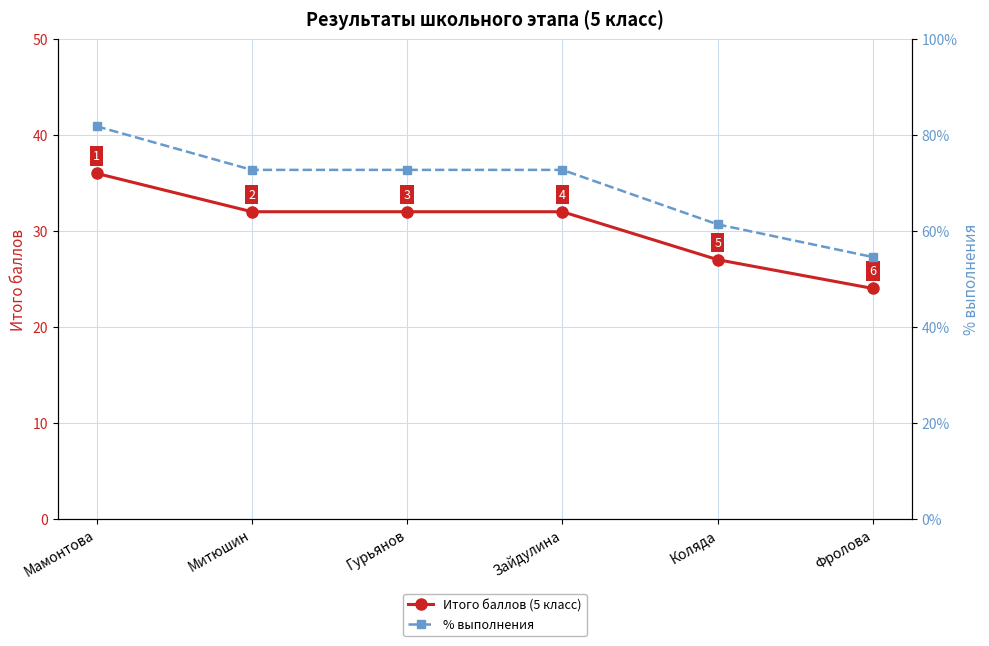

Which series has the widest spread of values?

% выполнения